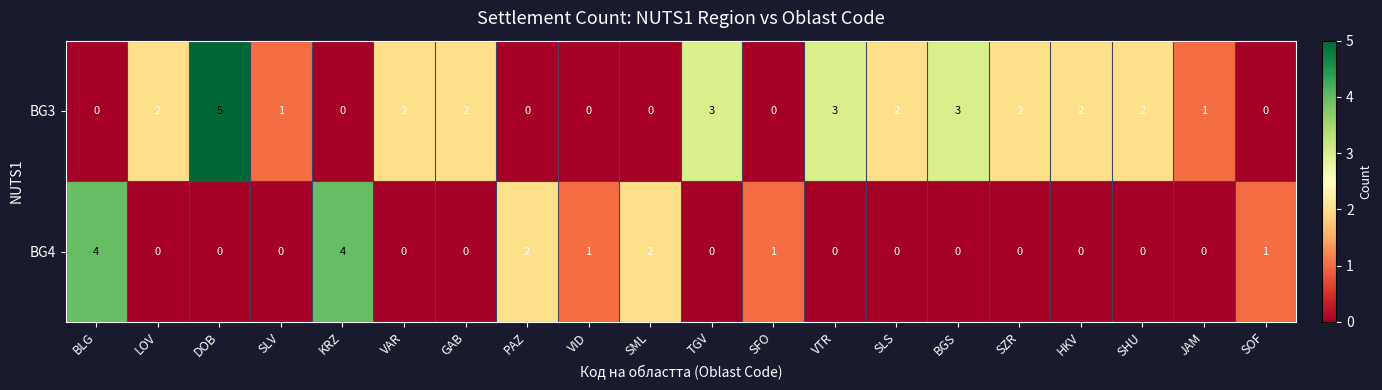

How many categories are shown in the chart?

20